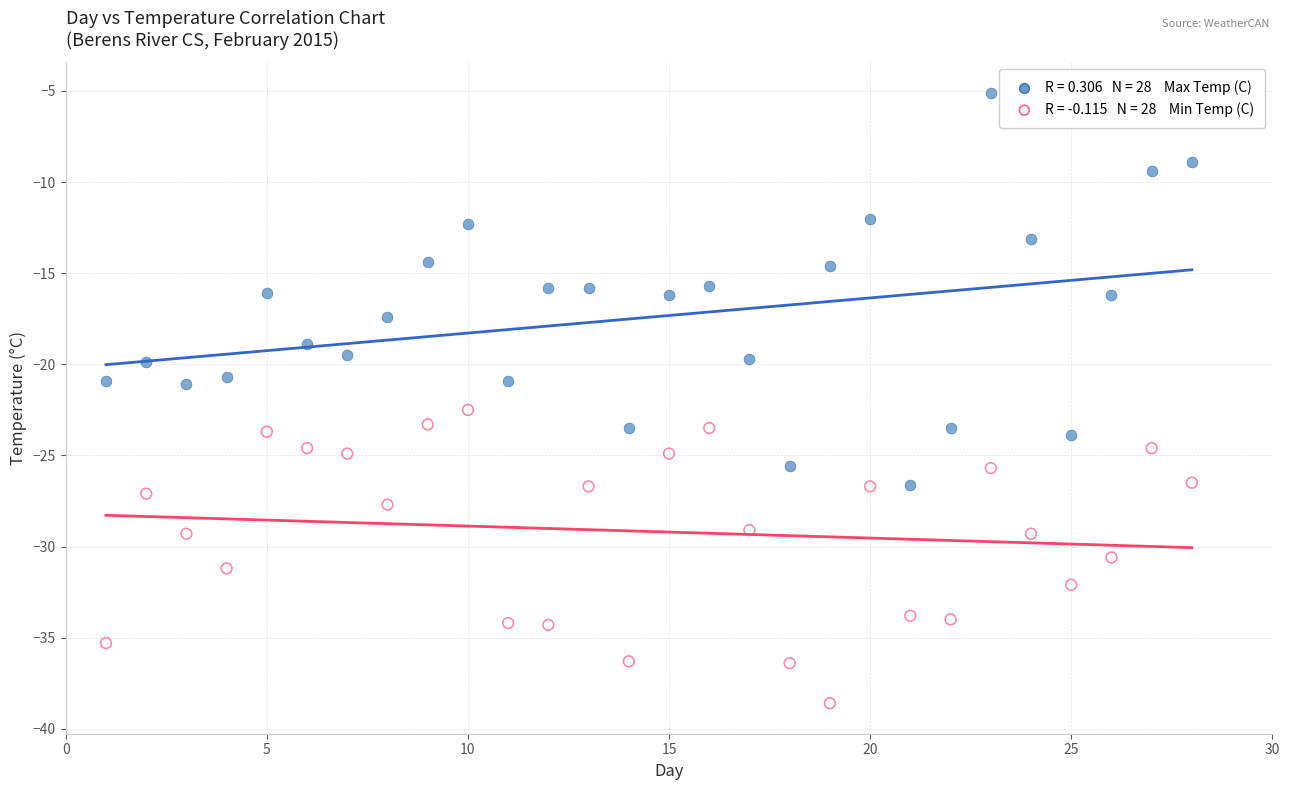

Across all data points, what is the range of Y values (max minus min)?

33.5